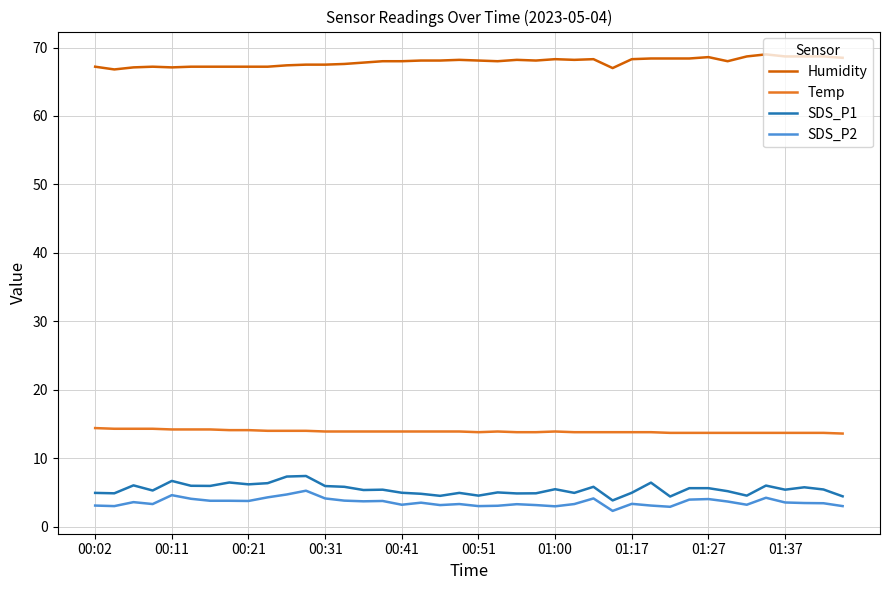

How many distinct data groups are displayed?

4